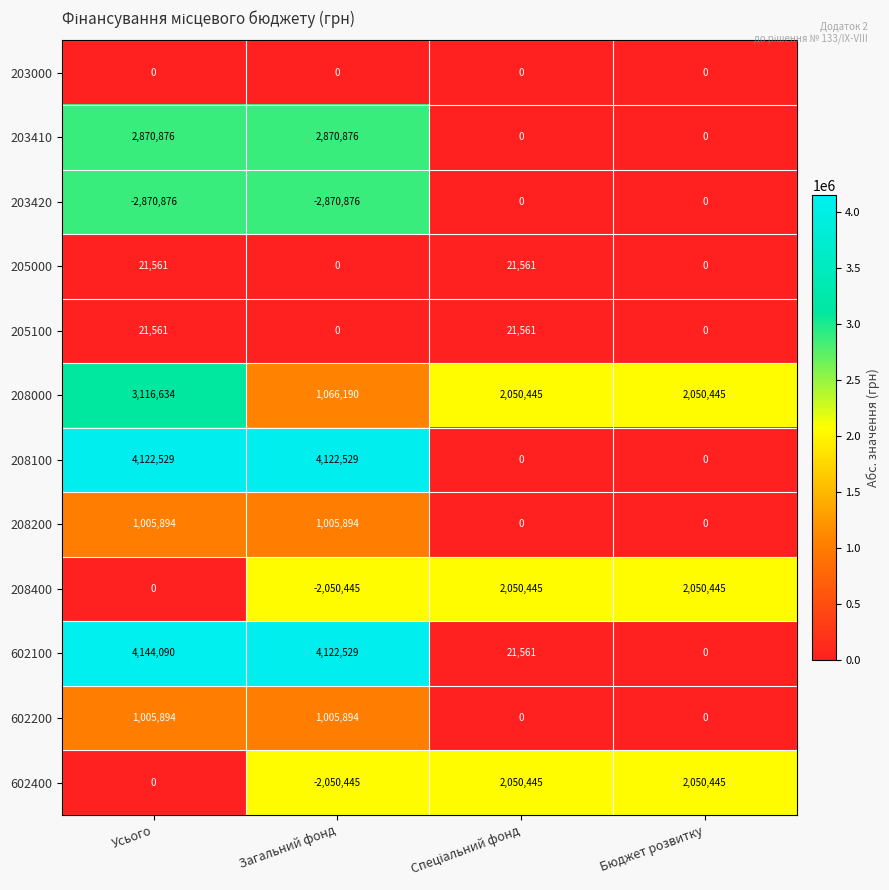

At which category does the chart reach its peak across all series?

Усього